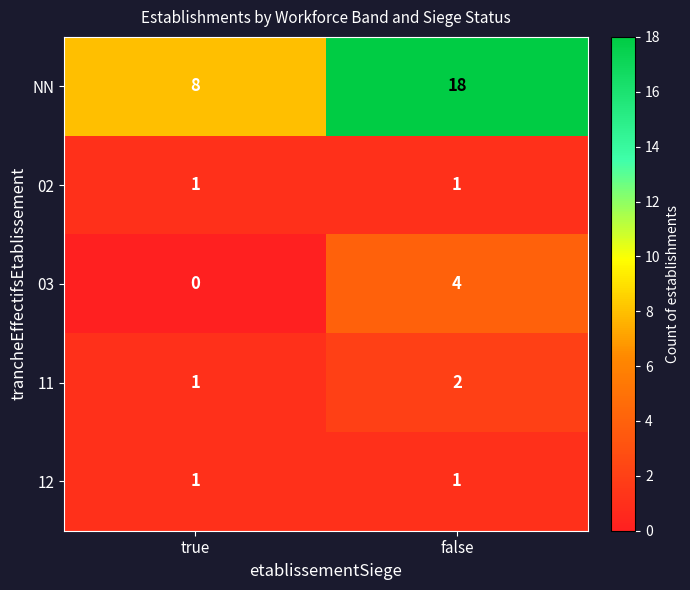

Rank the categories by NN value from lowest to highest.

true, false